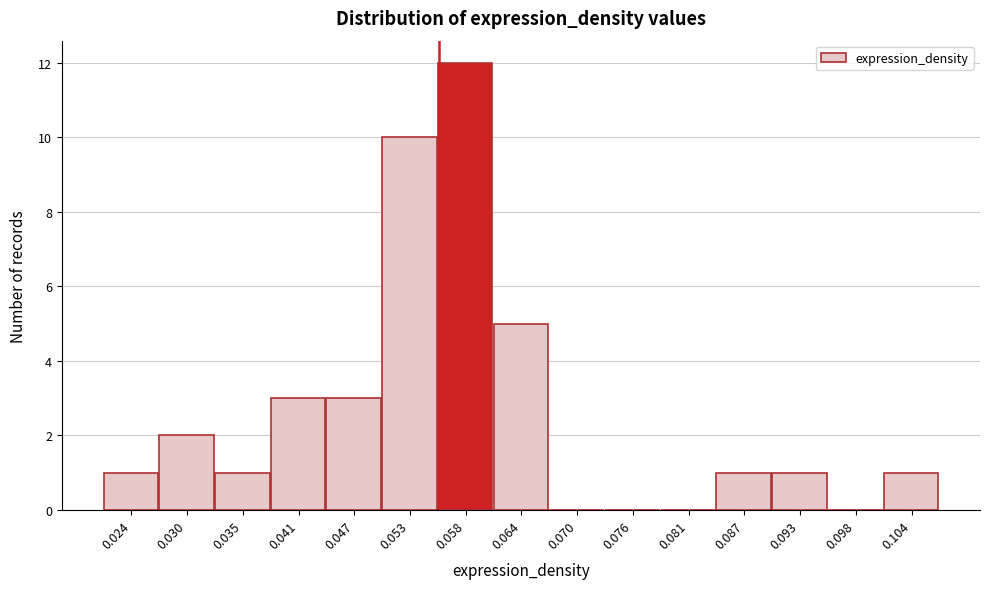

Reading right to left, list all the values displayed in this chart.

0.104=1	0.098=0	0.093=1	0.087=1	0.081=0	0.076=0	0.070=0	0.064=5	0.058=12	0.053=10	0.047=3	0.041=3	0.035=1	0.030=2	0.024=1